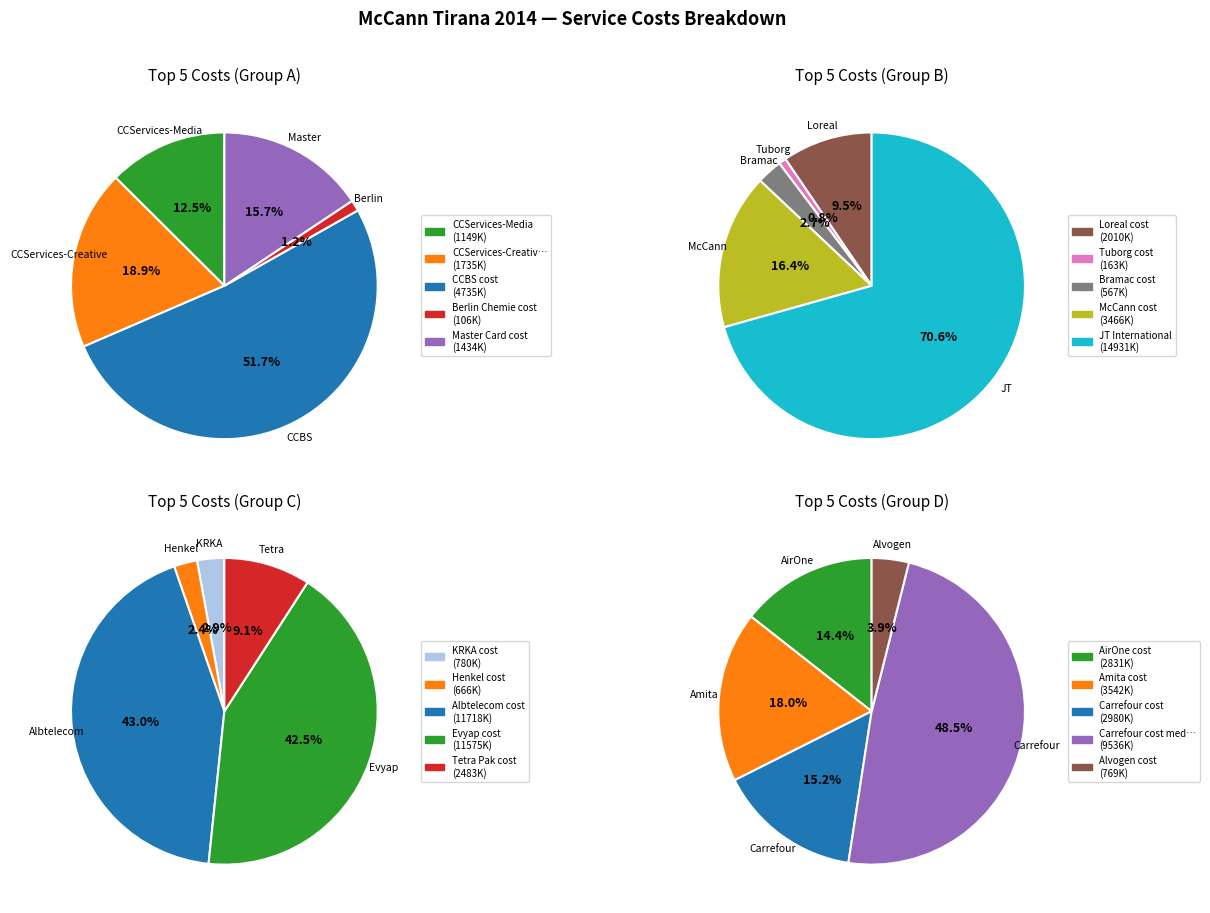

Does CCServices-Creative represent more than half of the total?

No